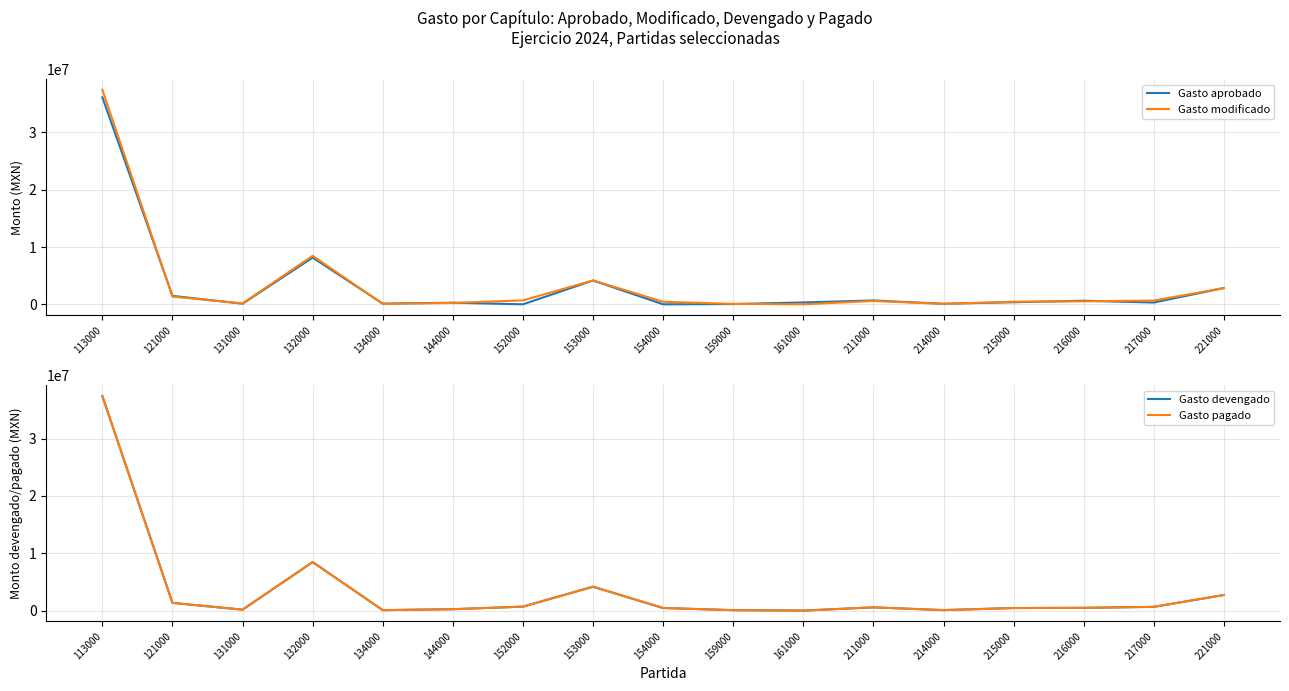

In Gasto devengado, how many points are lower than both neighbors (excluding endpoints)?

4